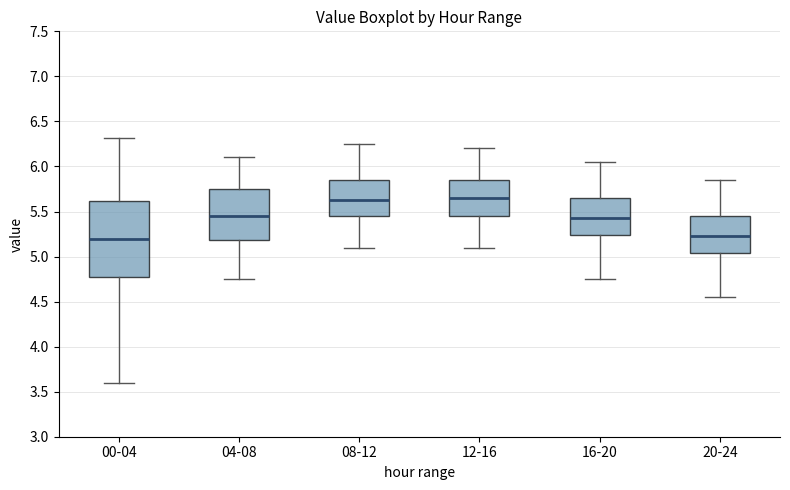

Reading left to right, transcribe this box plot: for each box, give where its median line is, the range the box spans, and where its two whiskers end, as read against the y-axis. The values are not printed on the chart, so give them approximately, as read against the axis.

00-04: median 5.20, box 4.80 to 5.60, whiskers 3.60 to 6.30
04-08: median 5.45, box 5.20 to 5.75, whiskers 4.75 to 6.10
08-12: median 5.65, box 5.45 to 5.85, whiskers 5.10 to 6.25
12-16: median 5.65, box 5.45 to 5.85, whiskers 5.10 to 6.20
16-20: median 5.45, box 5.25 to 5.65, whiskers 4.75 to 6.05
20-24: median 5.25, box 5.05 to 5.45, whiskers 4.55 to 5.85